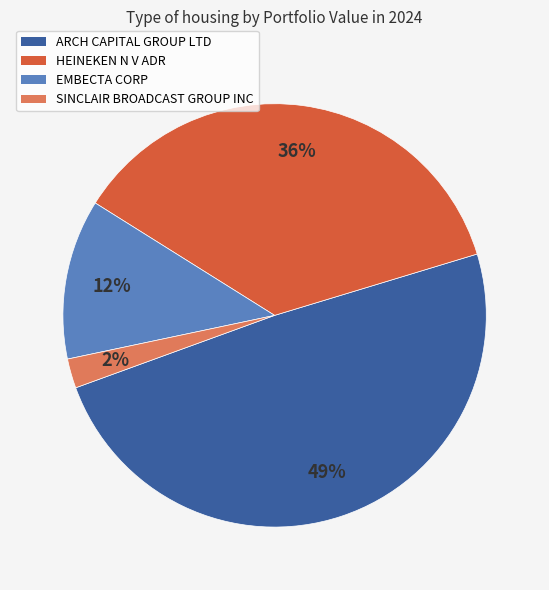

True or false: ARCH CAPITAL GROUP LTD accounts for 38% of the total.

False